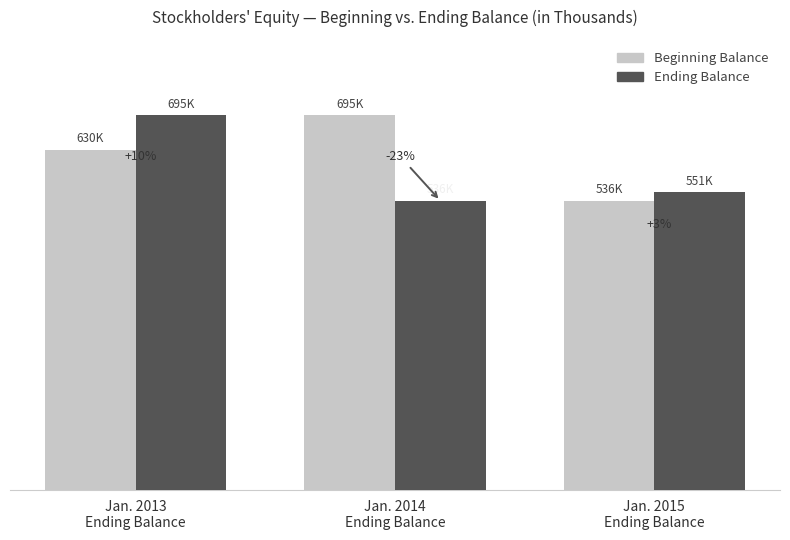

Are the bars horizontal?

No